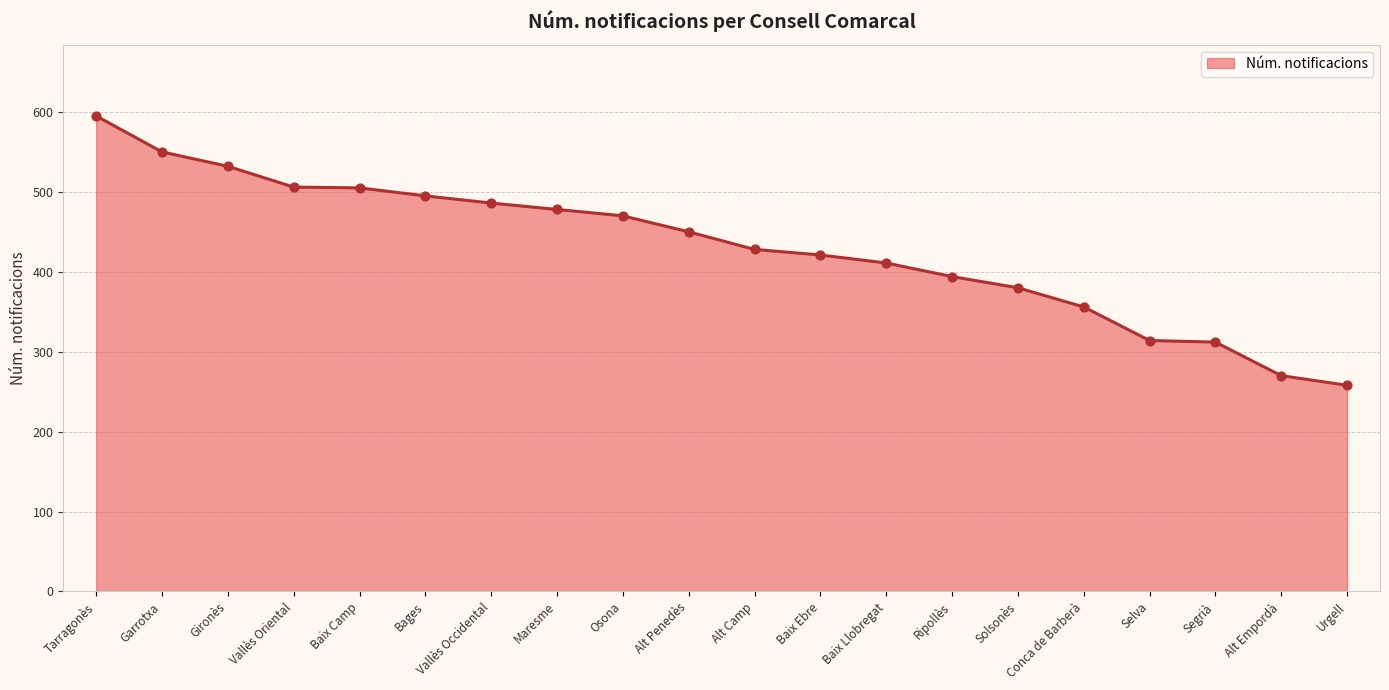

What is the change in value from Tarragonès to Vallès Occidental?

-109